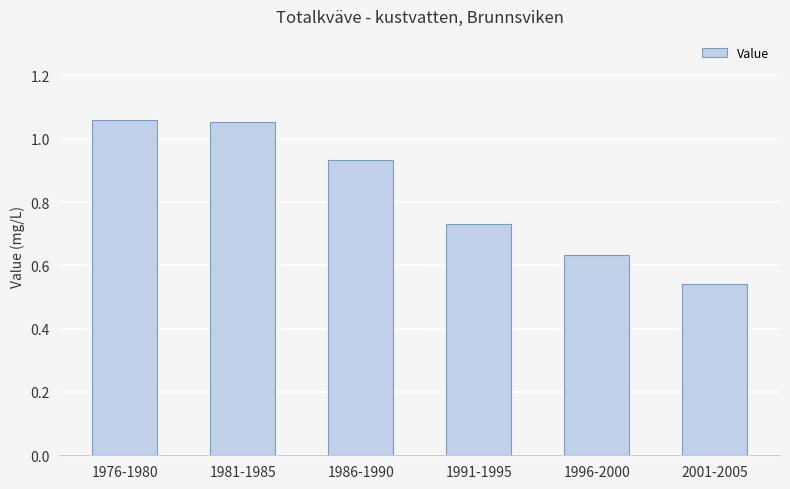

True or false: the data shows 0.4 at 1996-2000.

False